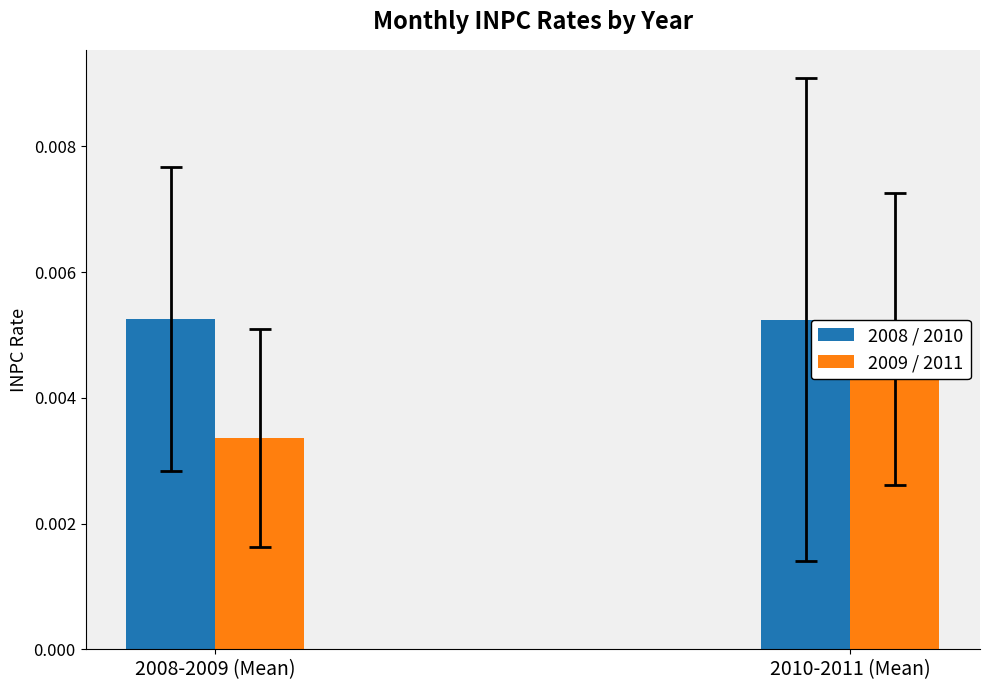

Are the bars horizontal?

No